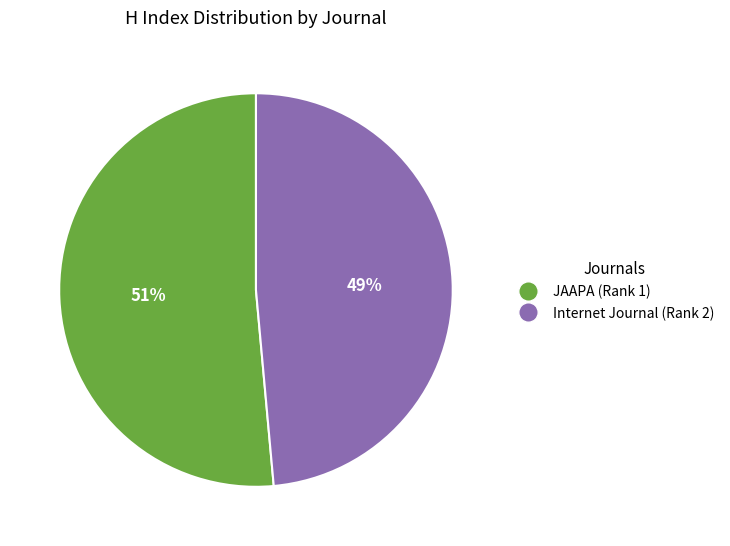

Count the number of slices in the pie.

2